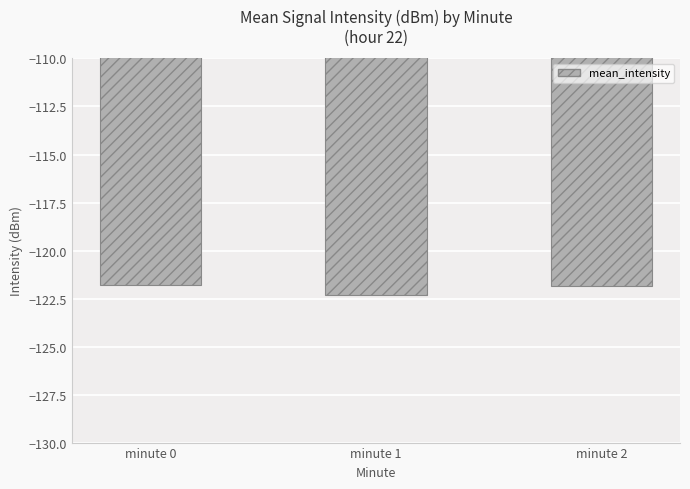

Which has a higher value, minute 1 or minute 0?

minute 0